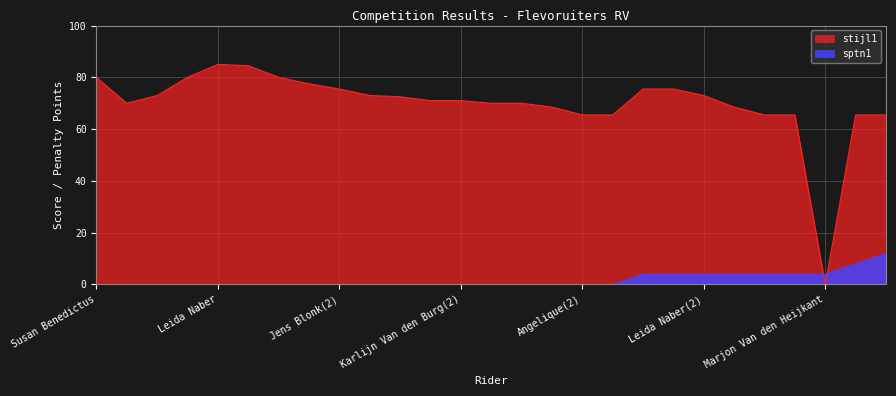

How many times do sptn1 and stijl1 cross each other?

2